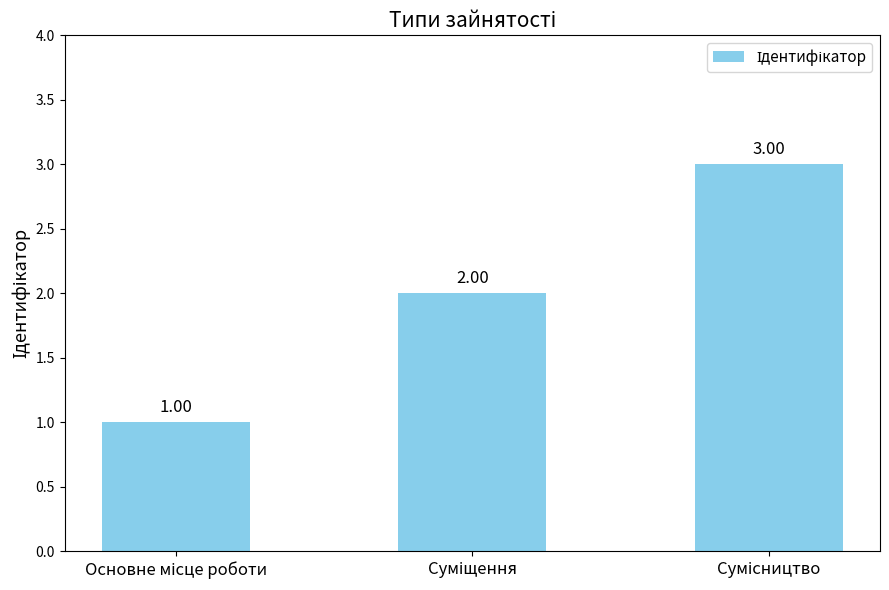

What is the sum of all values?

6